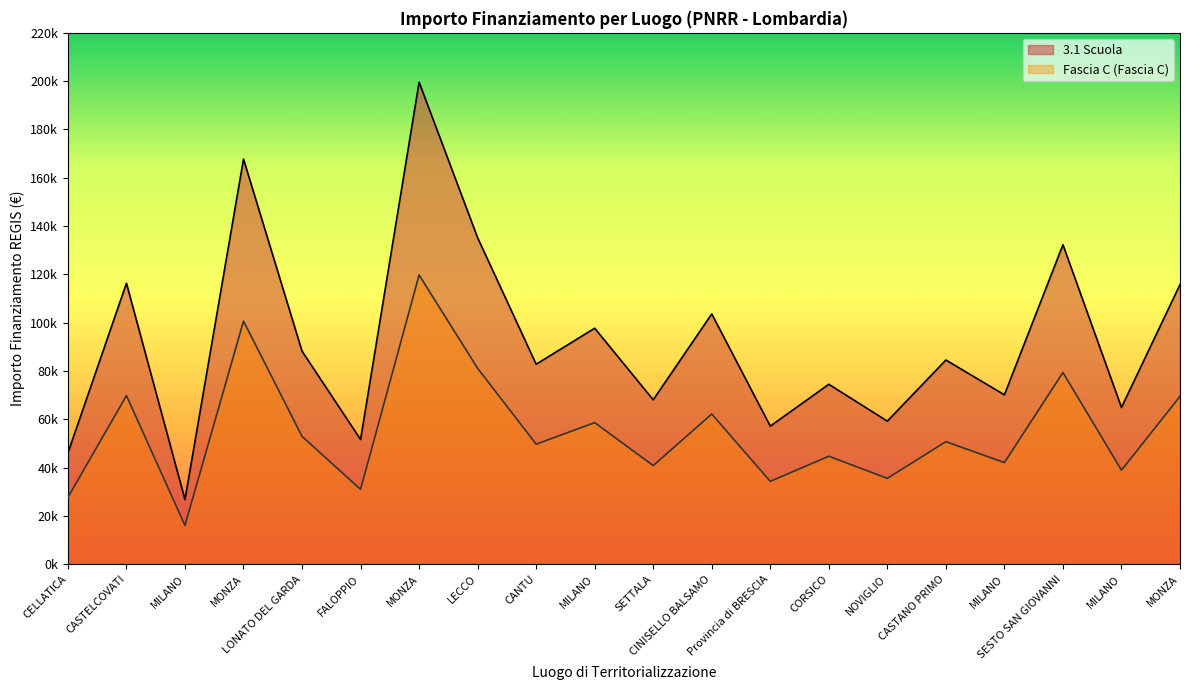

True or false: Fascia C and 3.1 Scuola cross at least once.

False